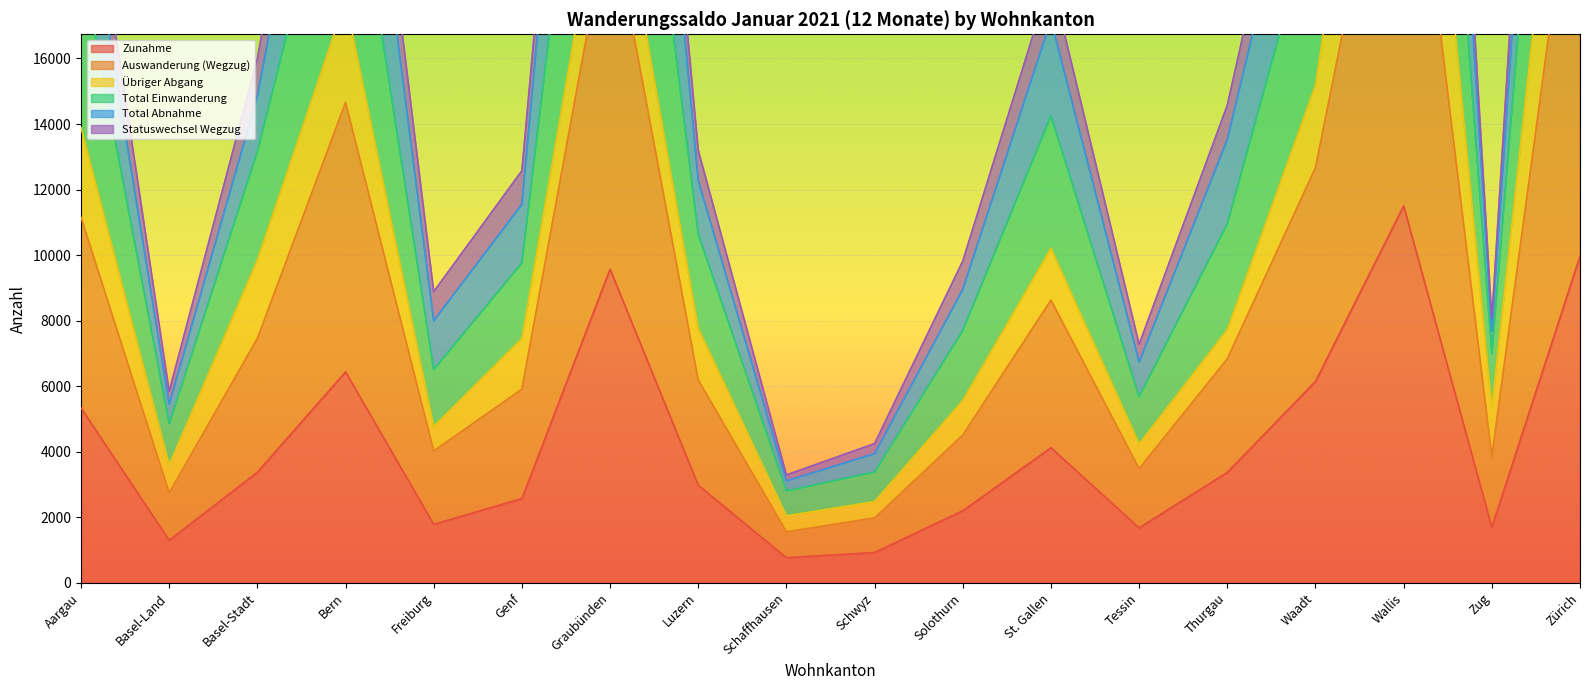

What is the value of the Total Einwanderung point at the 1st from the left?

22052